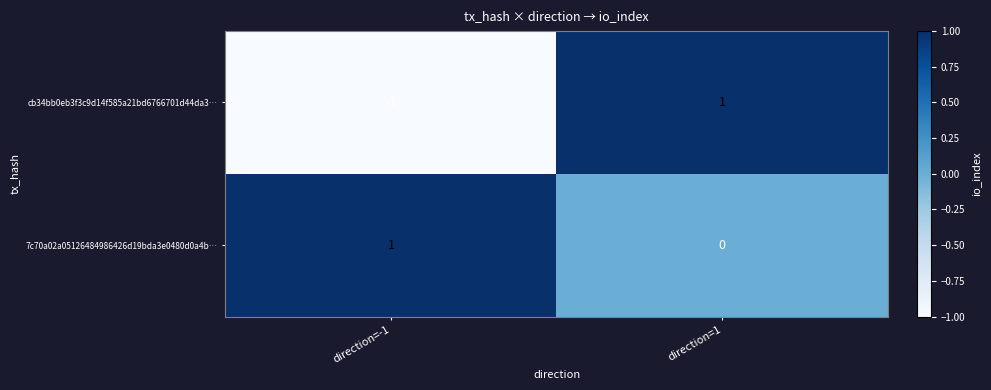

At direction=-1, list the series in order from smallest to largest.

cb34bb0eb3f3c9d14f585a21bd6766701d44da3…, 7c70a02a05126484986426d19bda3e0480d0a4b…